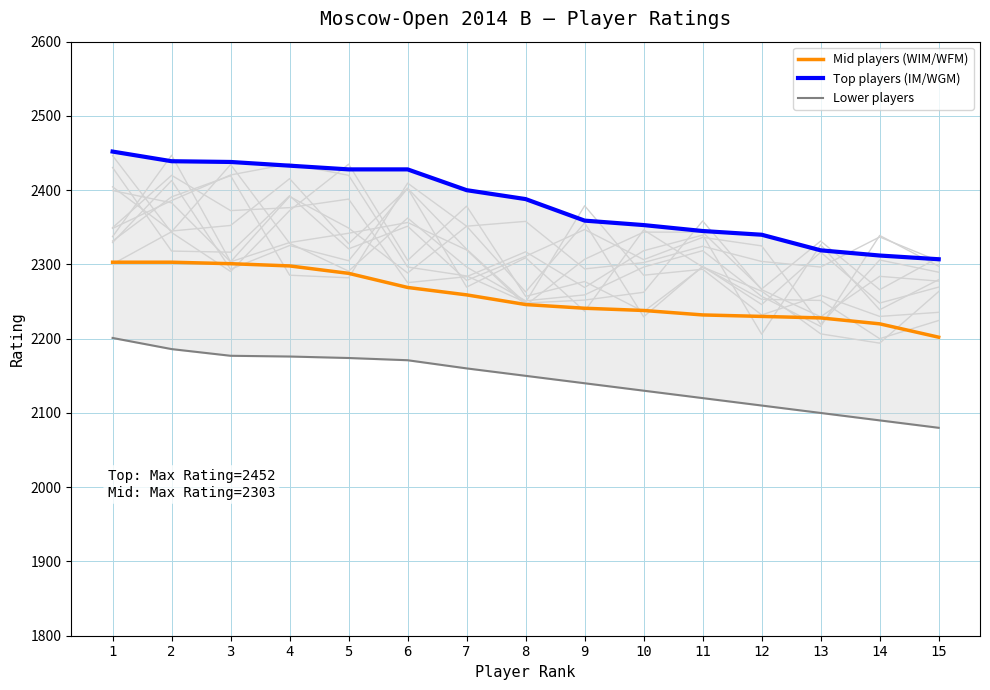

What is the spread (max minus min) of values at 5?

254